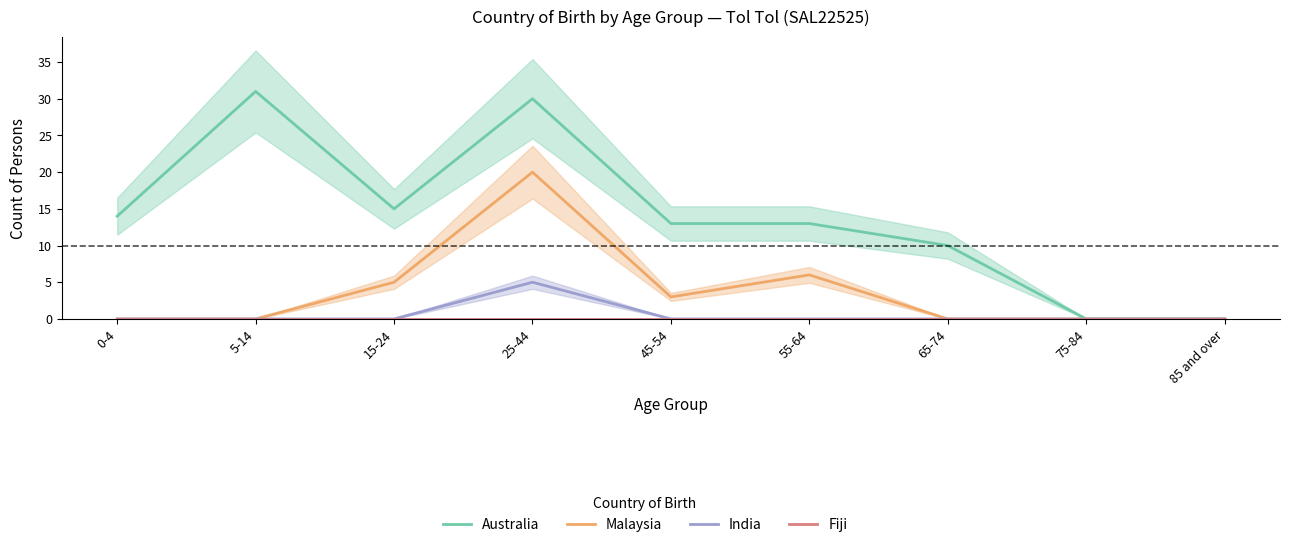

List the series in order of their peak value, lowest first.

Fiji, India, Malaysia, Australia